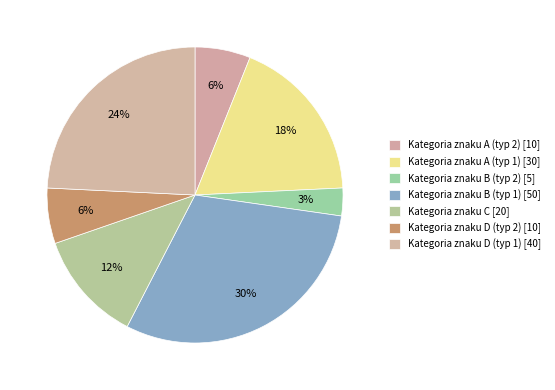

Rank the categories by value from lowest to highest.

Kategoria znaku B (typ 2) [5], Kategoria znaku A (typ 2) [10], Kategoria znaku D (typ 2) [10], Kategoria znaku C [20], Kategoria znaku A (typ 1) [30], Kategoria znaku D (typ 1) [40], Kategoria znaku B (typ 1) [50]